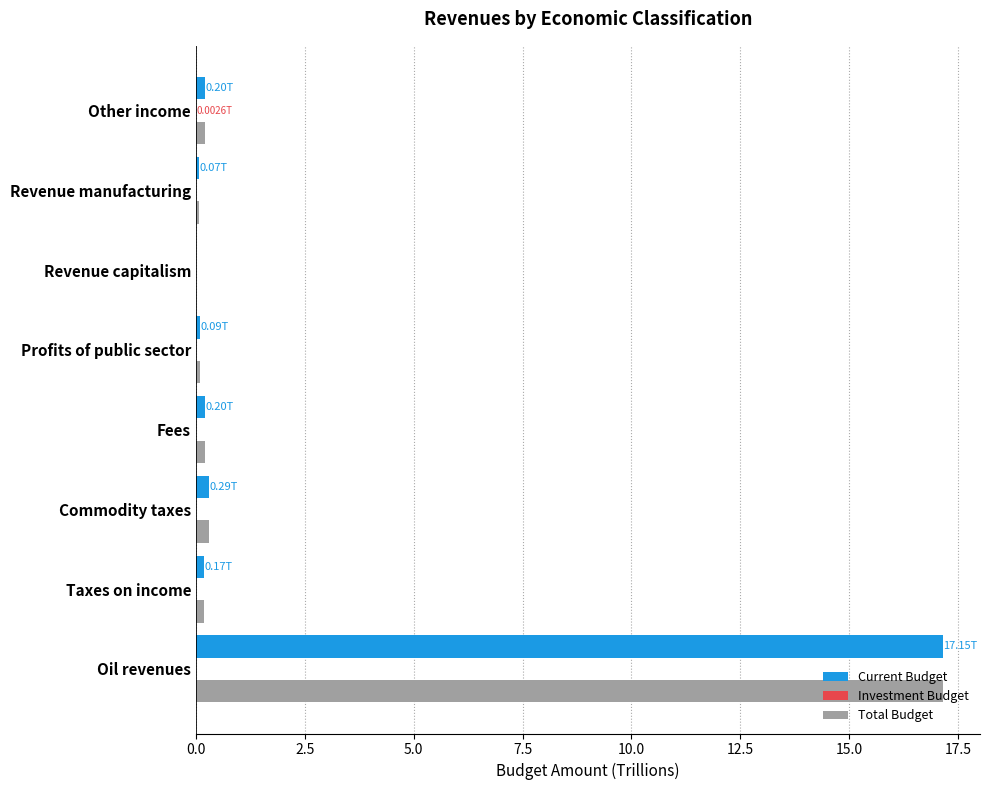

What is the sum of all Total Budget values?

18.2